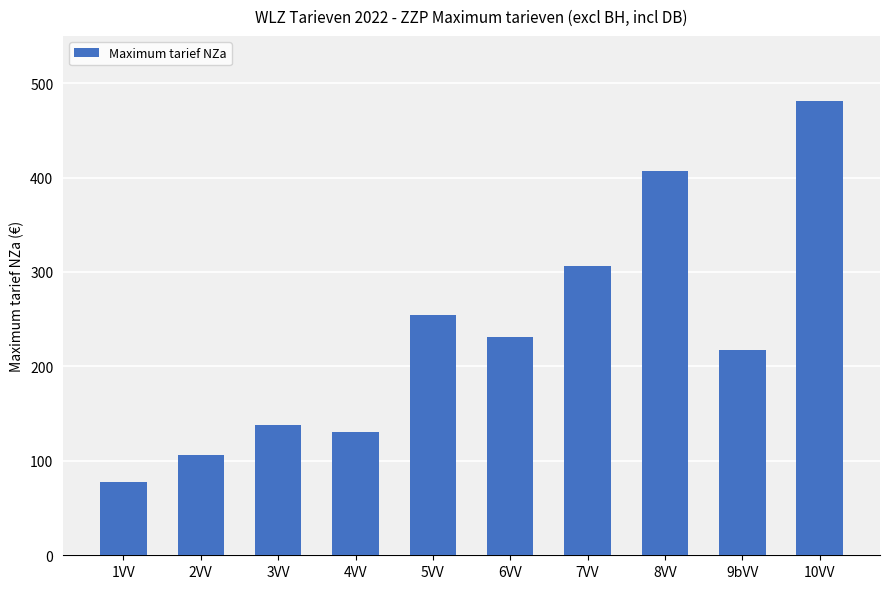

What is the greatest value displayed?

481.5